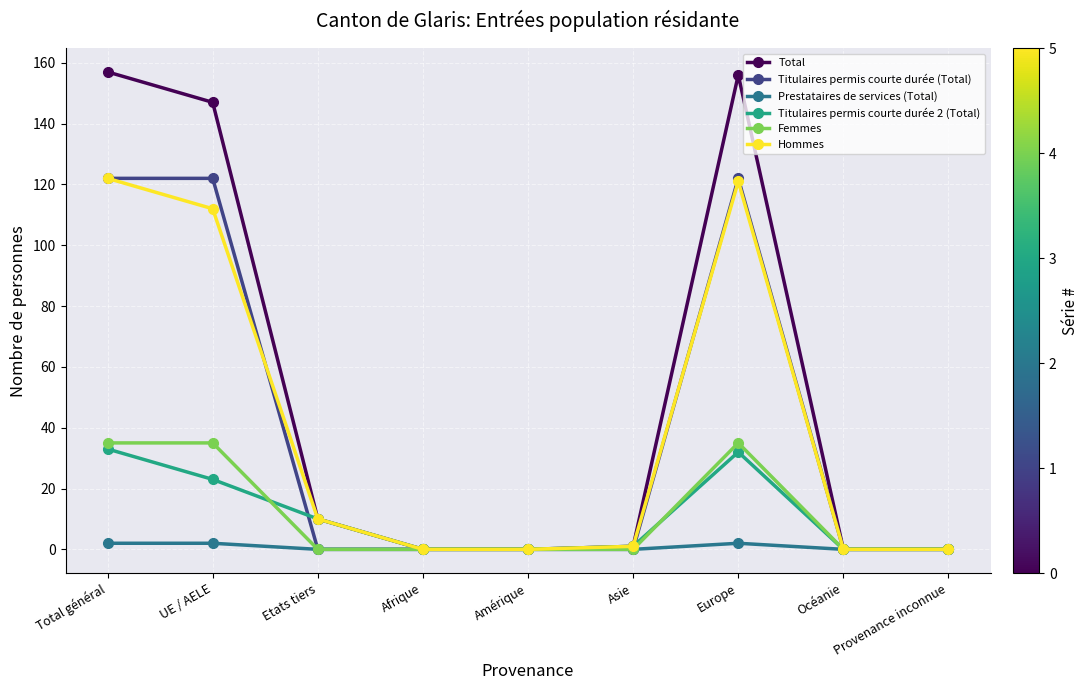

What is the label of the 1st point from the right?

Provenance inconnue